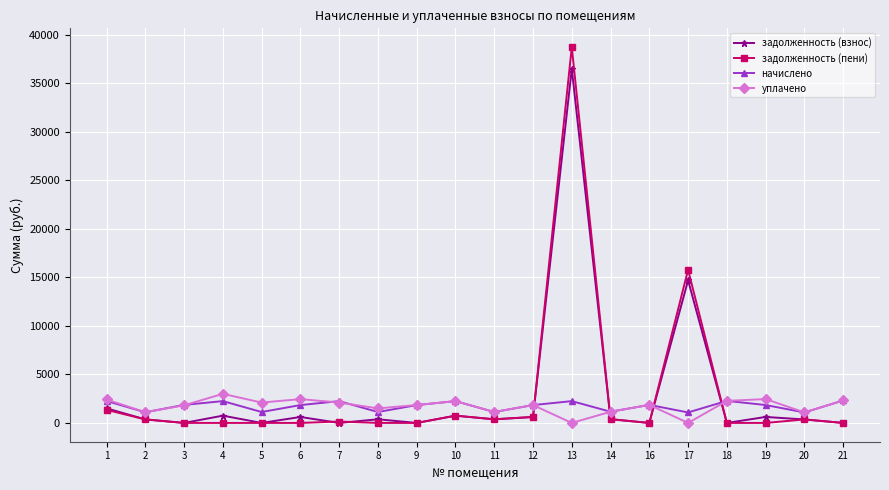

What is the approximate value of задолженность (пени) at 20?

360.1